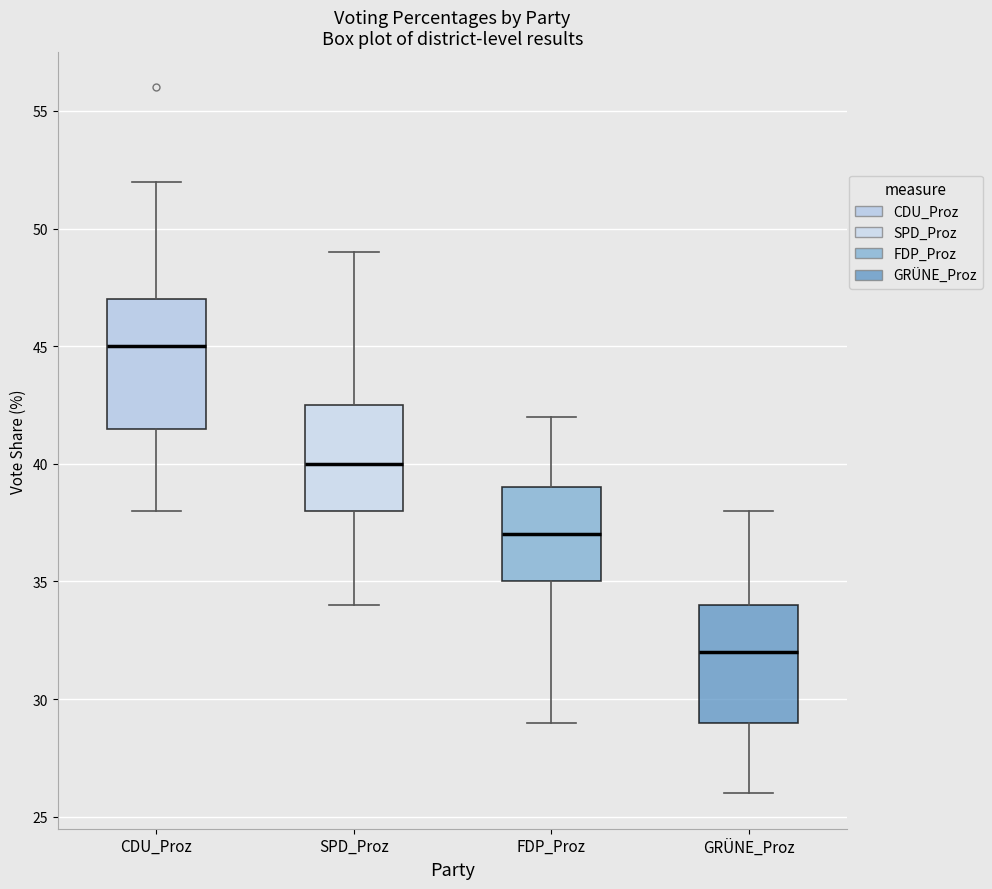

Where does the lower whisker of the box for GRÜNE_Proz end on the y-axis? The values are not printed on the chart, so give them approximately, as read against the axis.

26.0